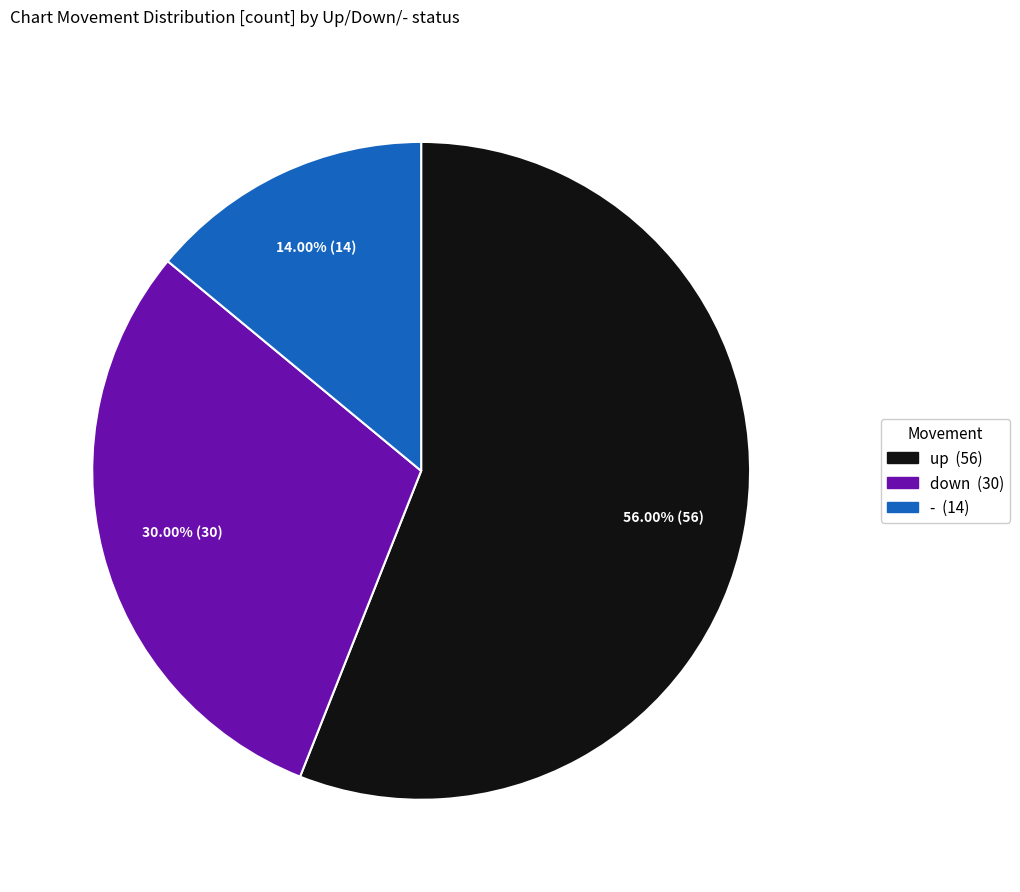

Which category has the smallest portion of the pie?

-